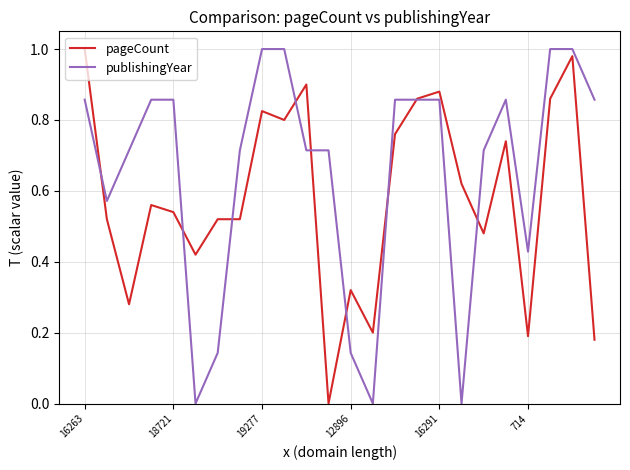

Rank the series by their average value, from highest to lowest.

publishingYear, pageCount